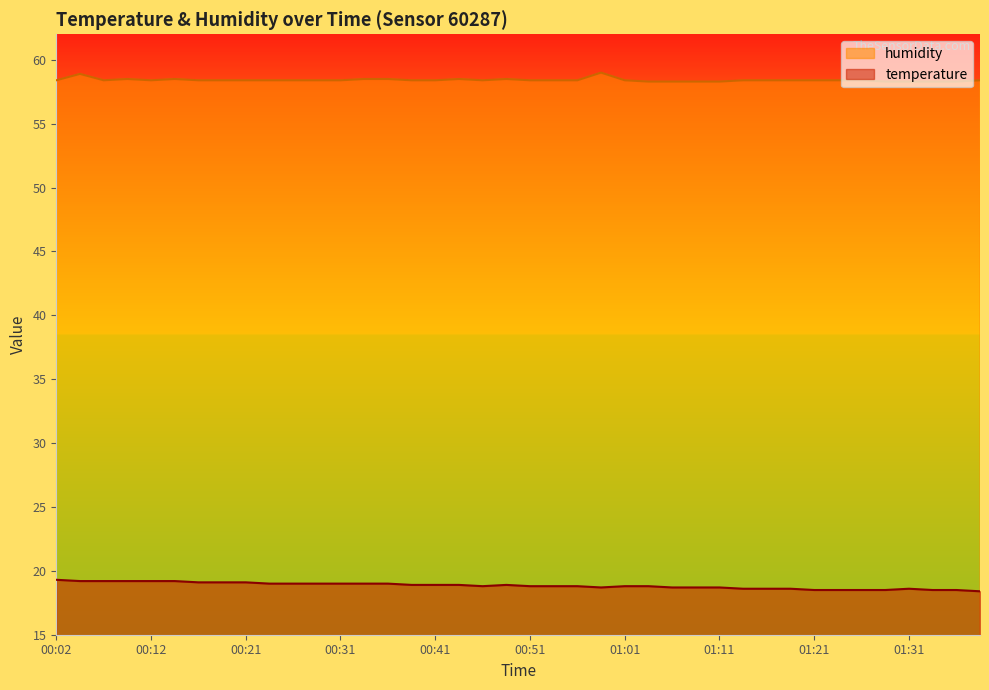

How many interior local peaks does the humidity series have?

6